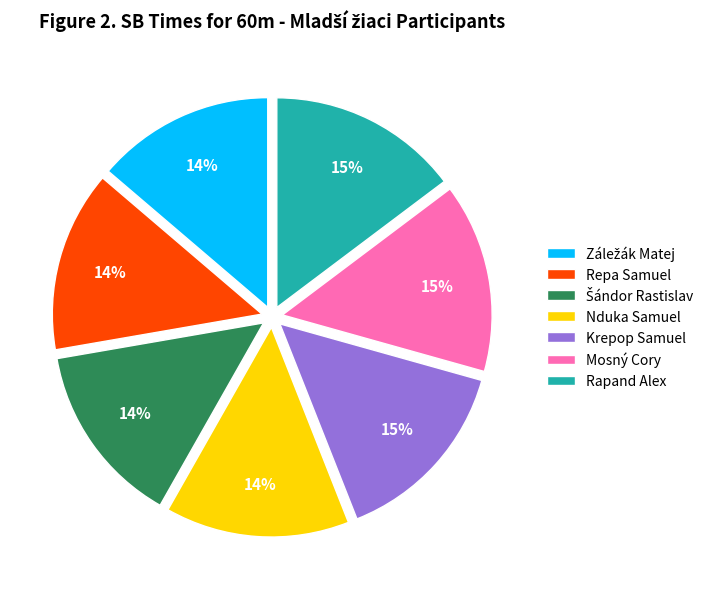

Is Mosný Cory the majority of the pie?

No